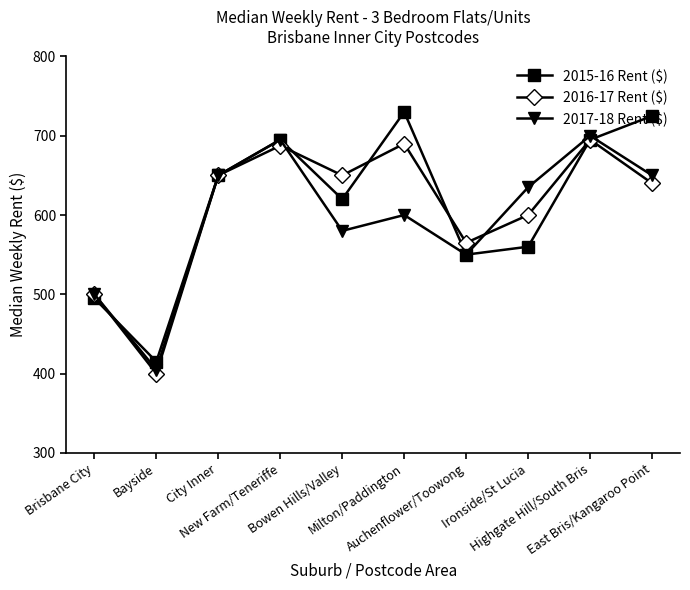

How many distinct data groups are displayed?

3